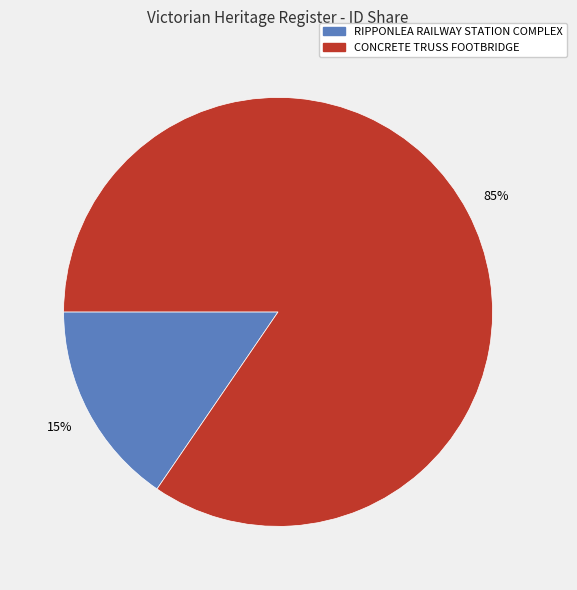

Which slice is the smallest?

RIPPONLEA RAILWAY STATION COMPLEX